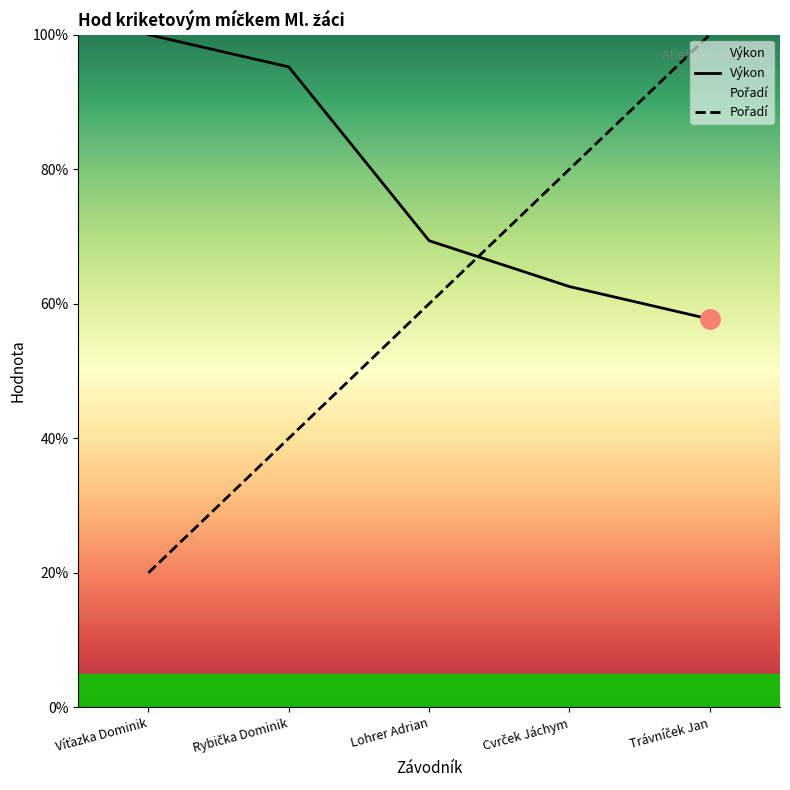

Where is Výkon nearest to the value 78?

Lohrer Adrian